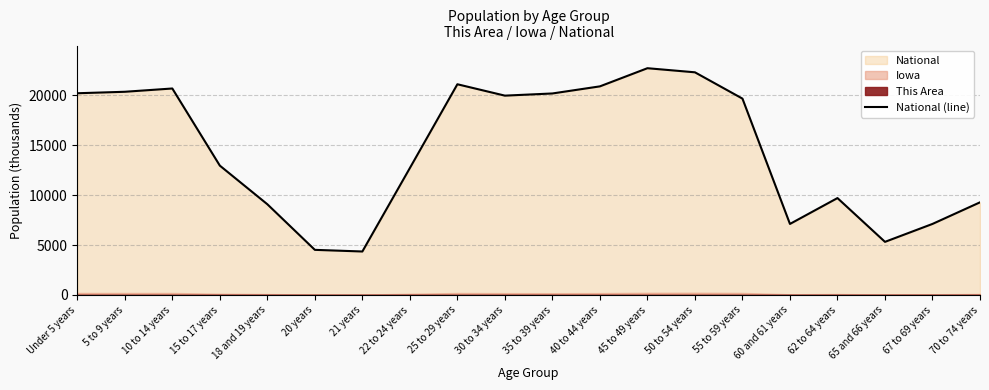

Which category has the highest value across all series?

45 to 49 years